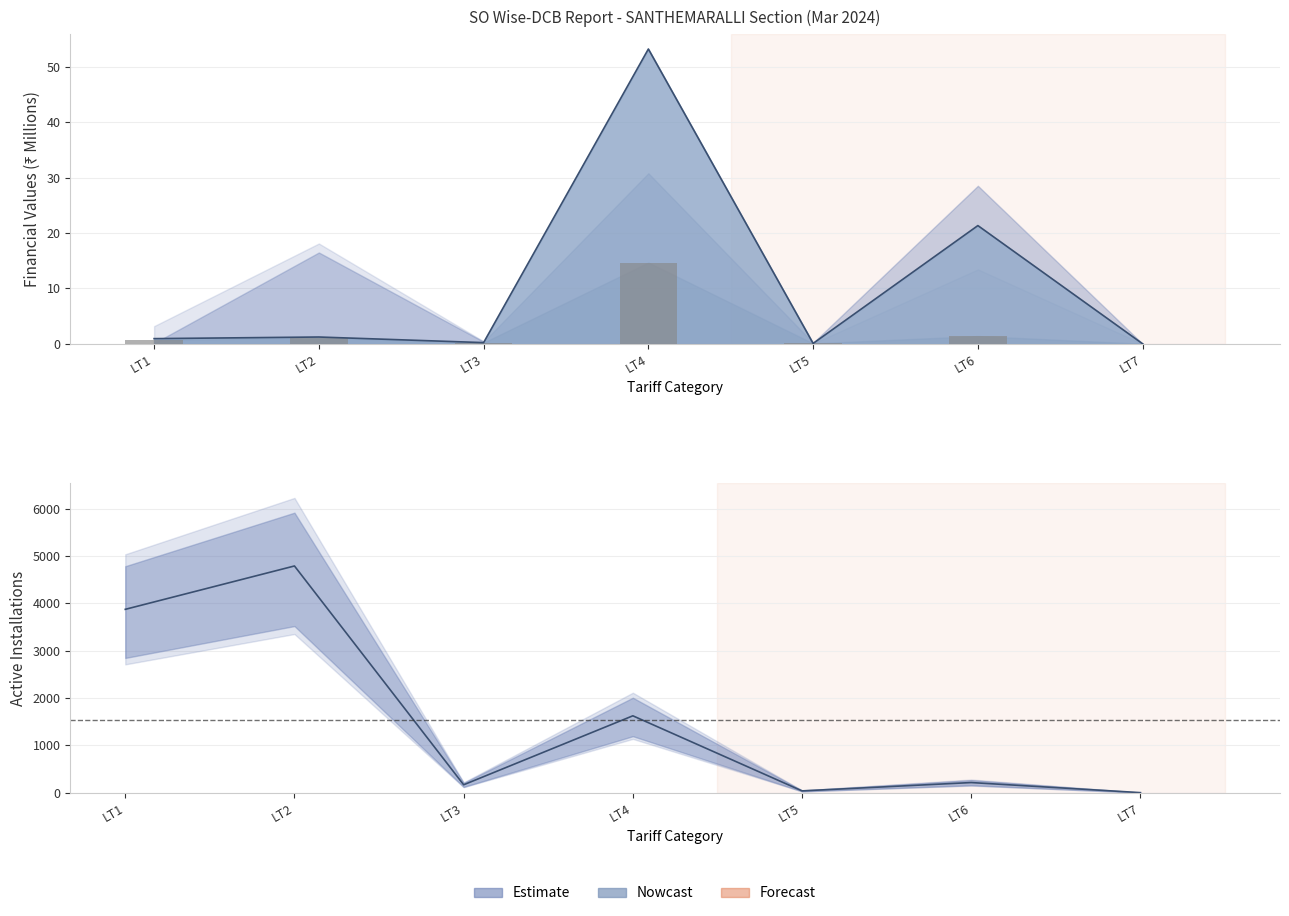

Is the value of Active Installations at LT6 greater than the value of Current Demand (bars) at LT5?

Yes